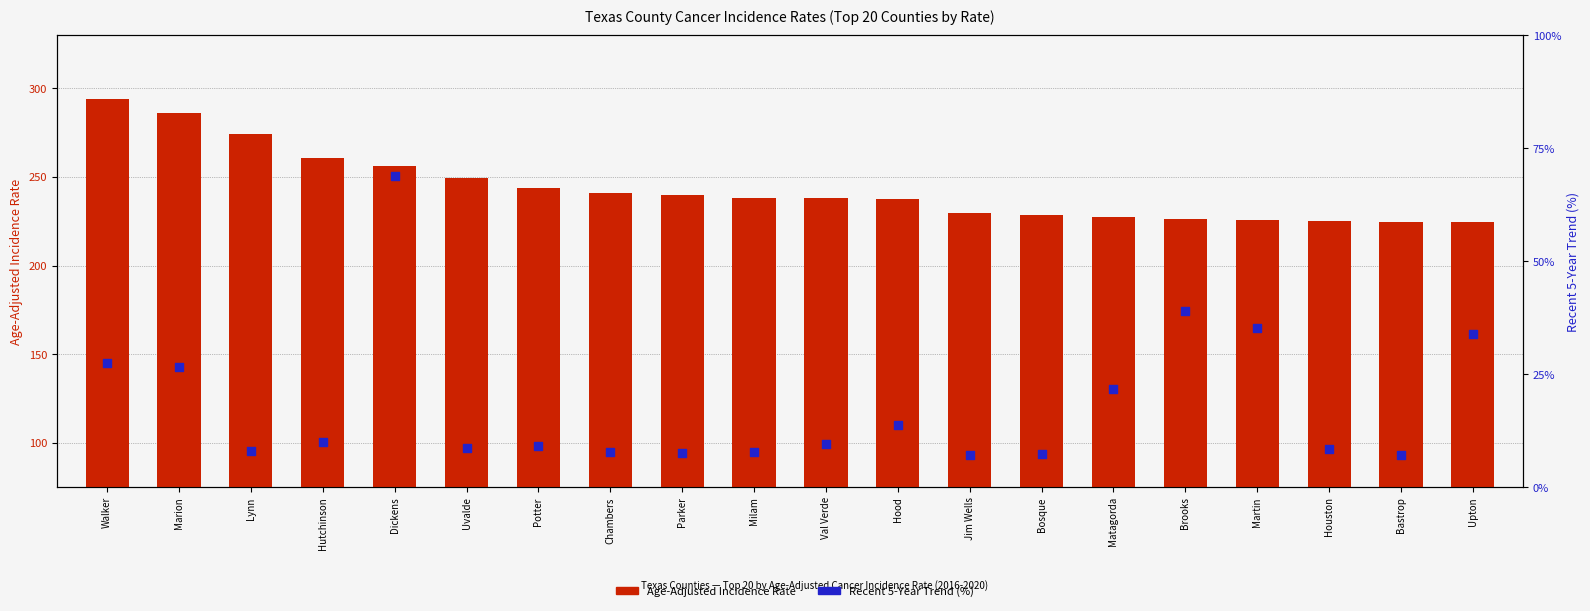

What is the total value across all series at Dickens?

249.9